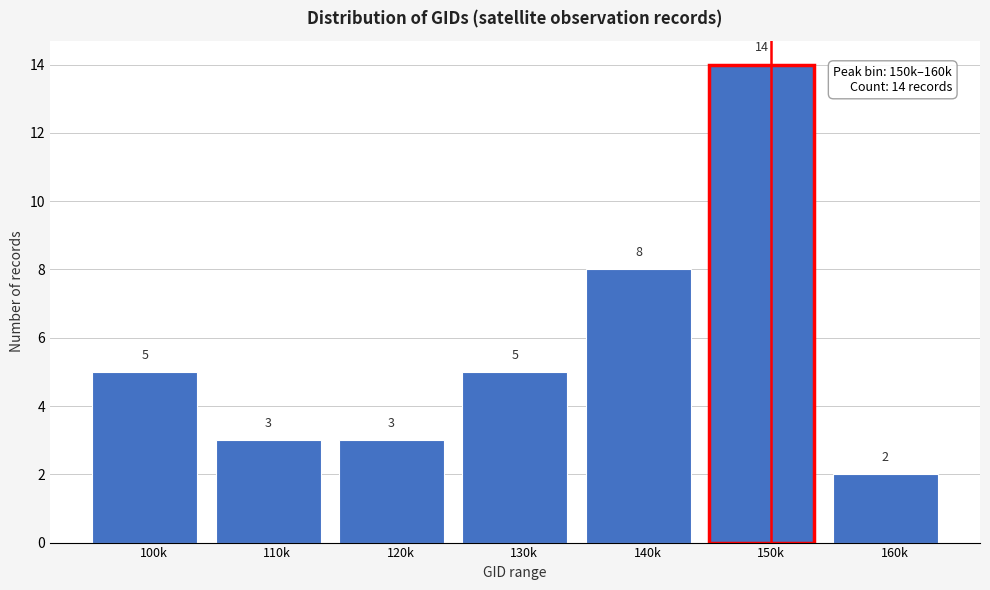

Reading left to right, extract all data points from this chart.

100k=5	110k=3	120k=3	130k=5	140k=8	150k=14	160k=2